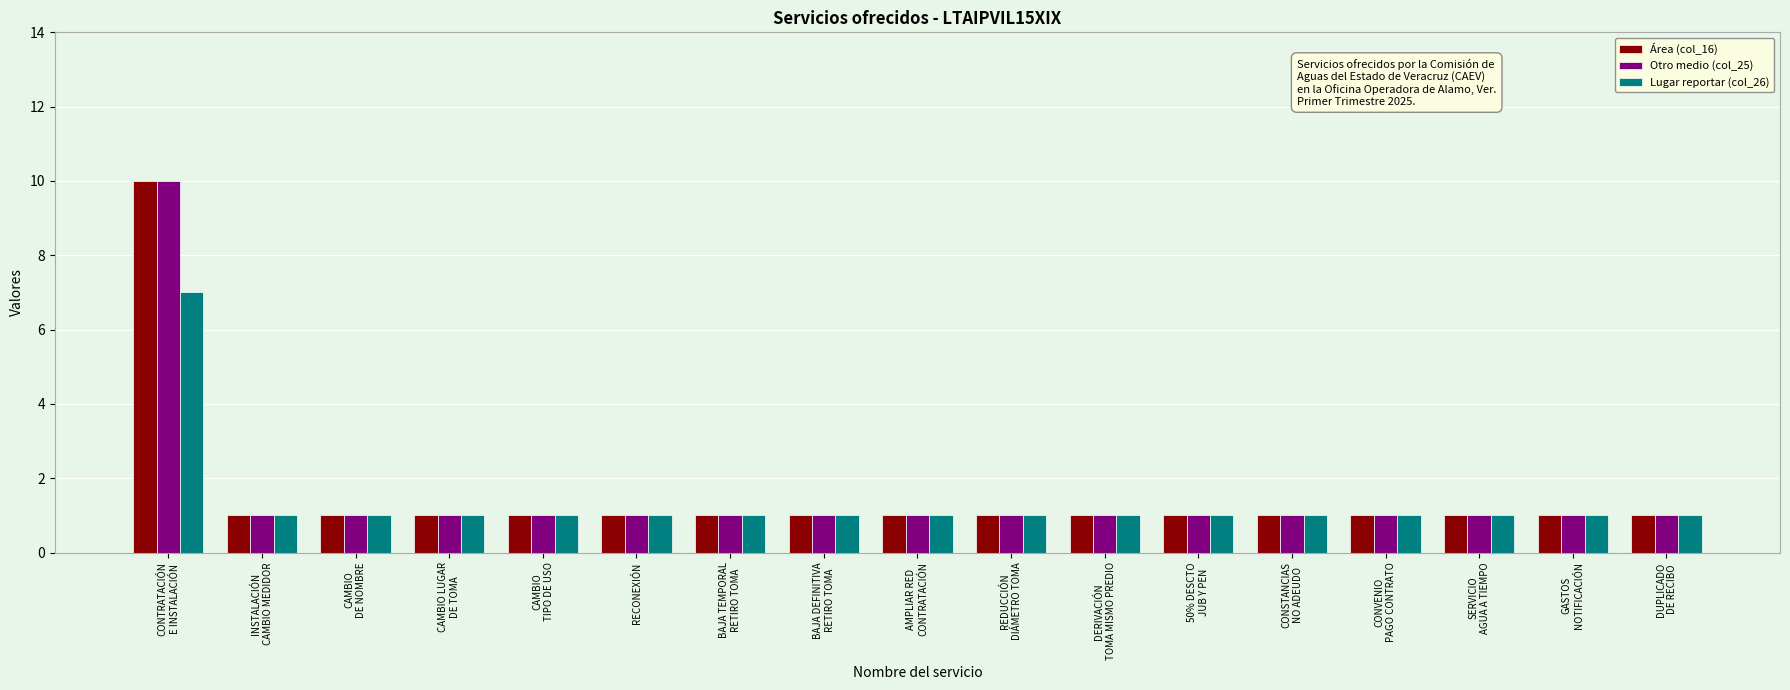

What is the difference between the Otro medio (col_25) values at CONTRATACIÓN
E INSTALACIÓN and GASTOS
NOTIFICACIÓN?

9